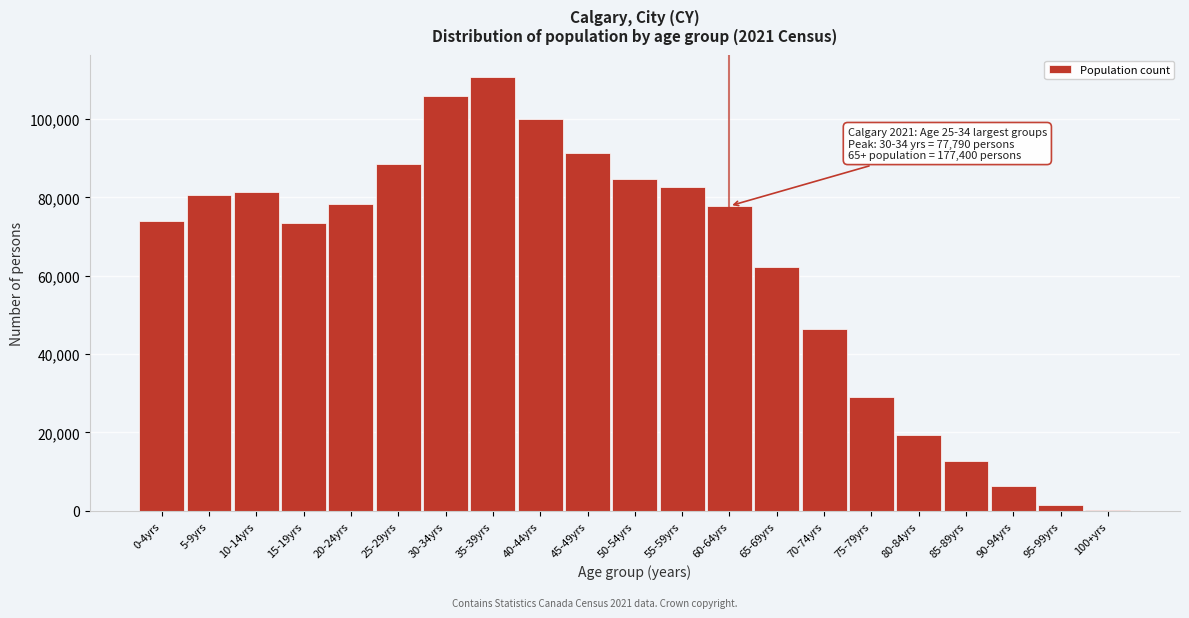

Which has a higher value, 60-64yrs or 50-54yrs?

50-54yrs